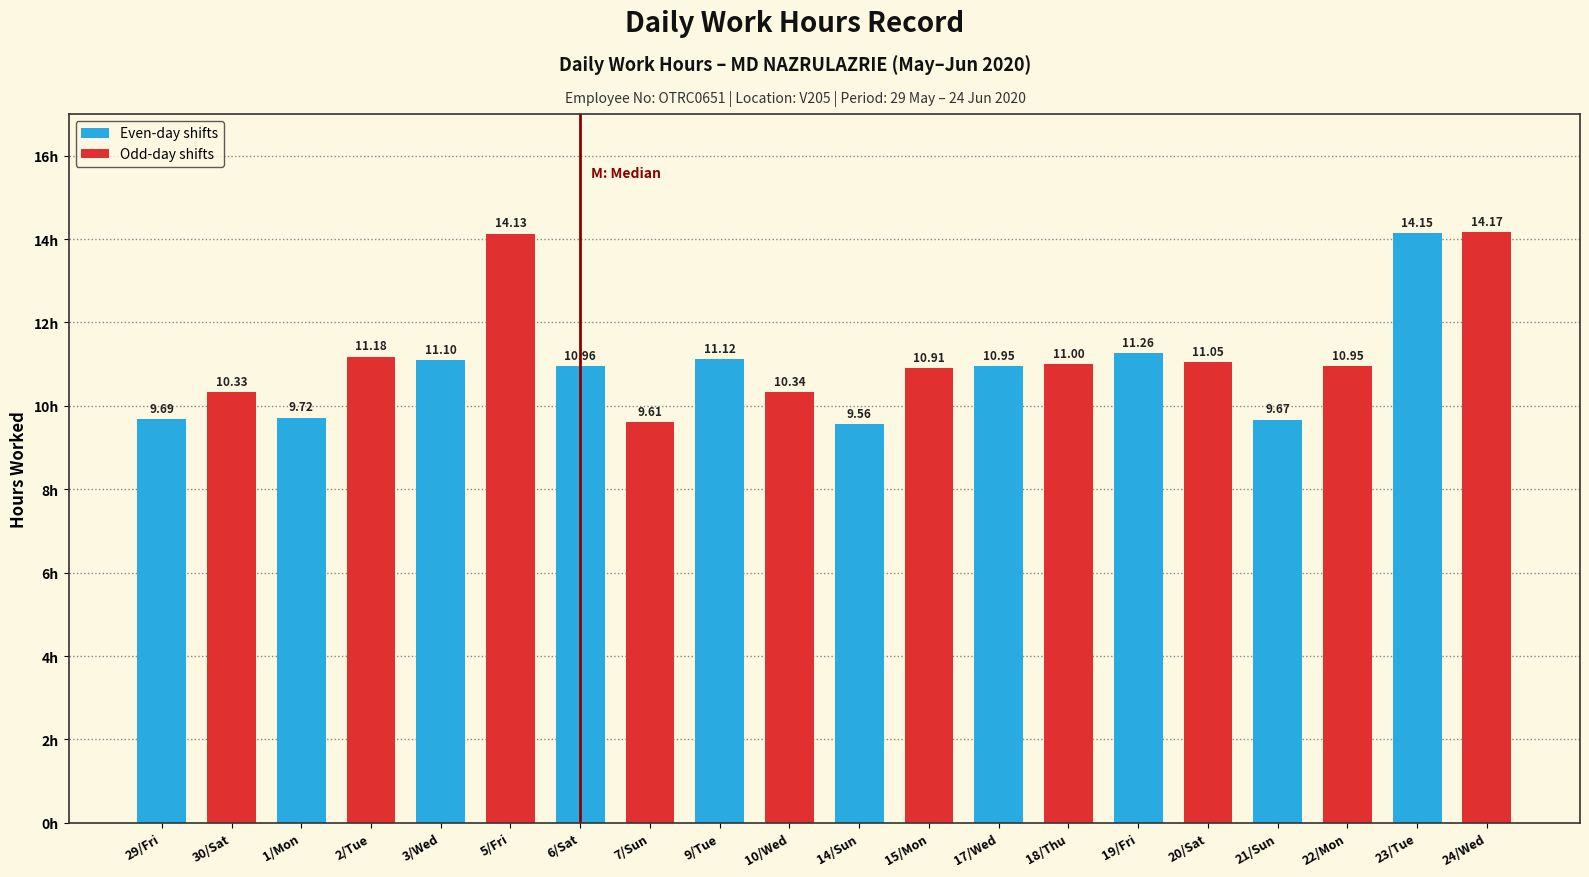

The value at 20/Sat is 11.1. True or false?

True